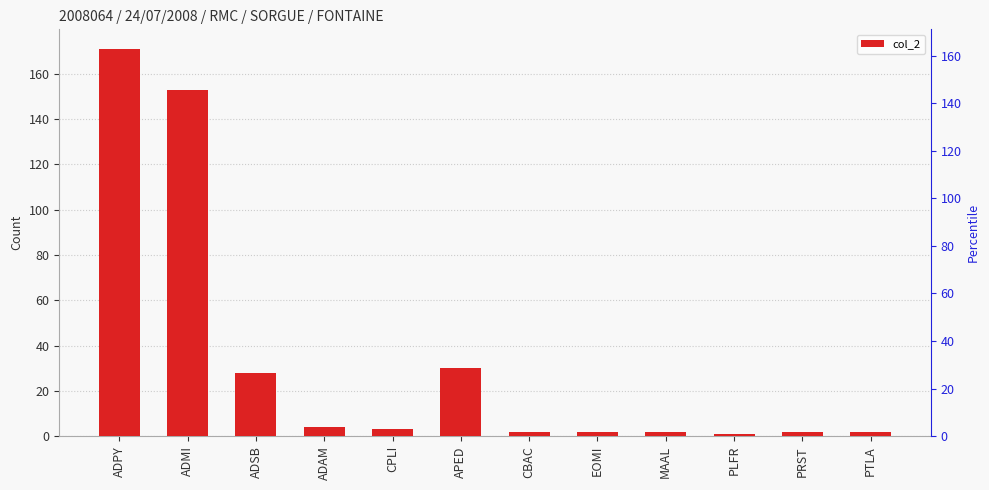

List the labels in order of value, smallest first.

PLFR, CBAC, EOMI, MAAL, PRST, PTLA, CPLI, ADAM, ADSB, APED, ADMI, ADPY